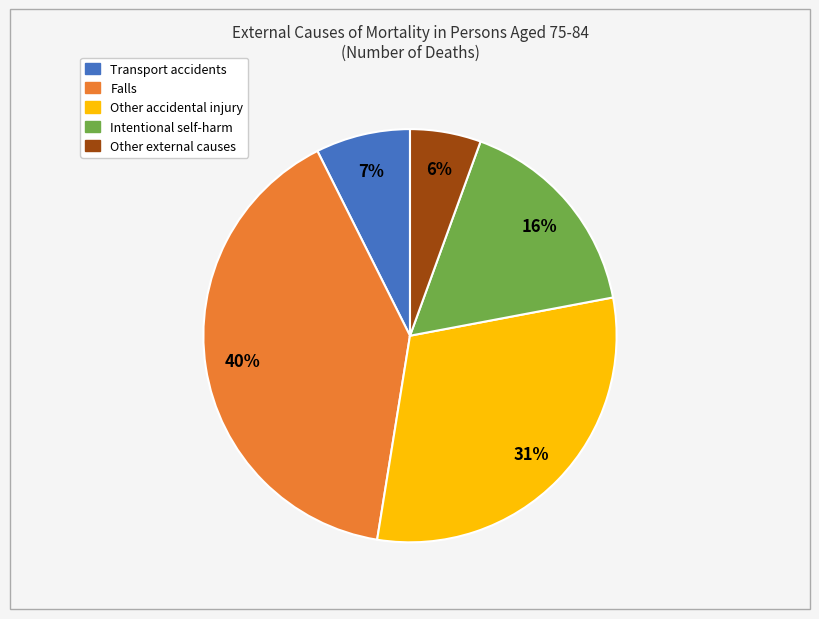

Is there any slice that represents more than half of the pie?

No